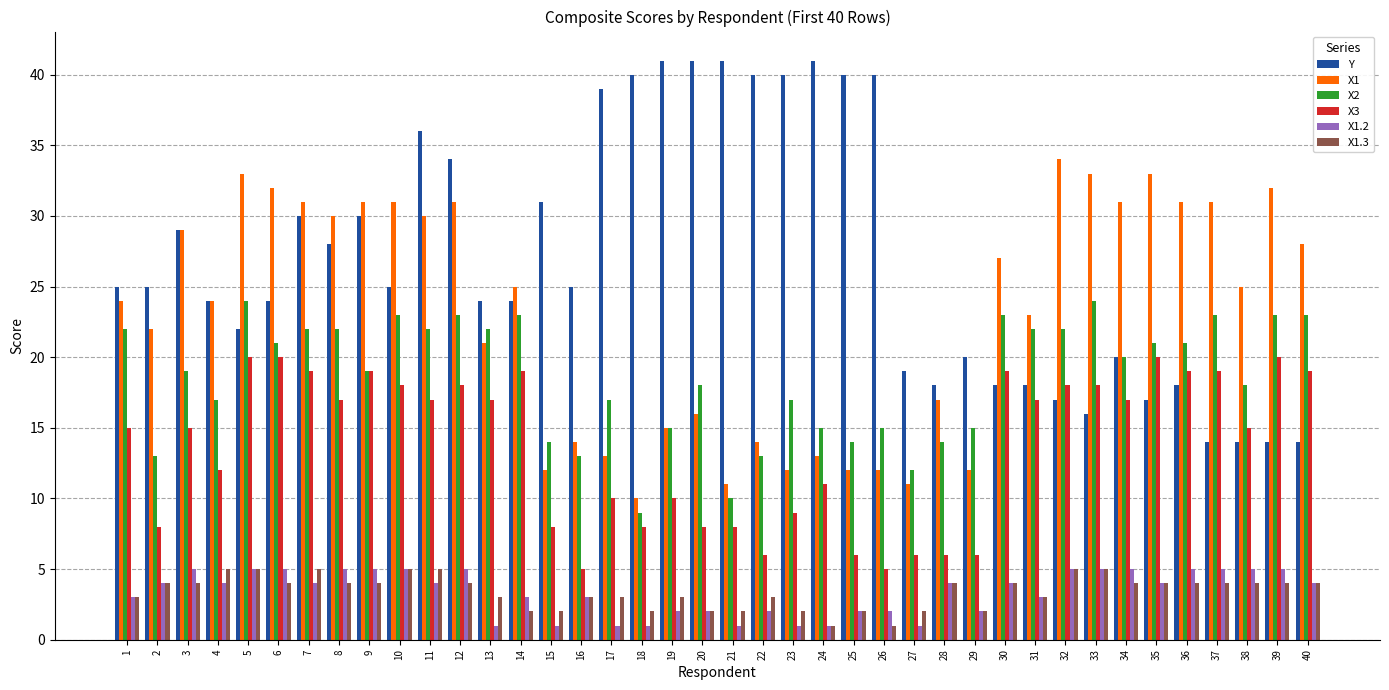

Reading left to right, list all the values displayed in this chart.

Y: 1=25	2=25	3=29	4=24	5=22	6=24	7=30	8=28	9=30	10=25	11=36	12=34	13=24	14=24	15=31	16=25	17=39	18=40	19=41	20=41	21=41	22=40	23=40	24=41	25=40	26=40	27=19	28=18	29=20	30=18	31=18	32=17	33=16	34=20	35=17	36=18	37=14	38=14	39=14	40=14
X1: 1=24	2=22	3=29	4=24	5=33	6=32	7=31	8=30	9=31	10=31	11=30	12=31	13=21	14=25	15=12	16=14	17=13	18=10	19=15	20=16	21=11	22=14	23=12	24=13	25=12	26=12	27=11	28=17	29=12	30=27	31=23	32=34	33=33	34=31	35=33	36=31	37=31	38=25	39=32	40=28
X2: 1=22	2=13	3=19	4=17	5=24	6=21	7=22	8=22	9=19	10=23	11=22	12=23	13=22	14=23	15=14	16=13	17=17	18=9	19=15	20=18	21=10	22=13	23=17	24=15	25=14	26=15	27=12	28=14	29=15	30=23	31=22	32=22	33=24	34=20	35=21	36=21	37=23	38=18	39=23	40=23
X3: 1=15	2=8	3=15	4=12	5=20	6=20	7=19	8=17	9=19	10=18	11=17	12=18	13=17	14=19	15=8	16=5	17=10	18=8	19=10	20=8	21=8	22=6	23=9	24=11	25=6	26=5	27=6	28=6	29=6	30=19	31=17	32=18	33=18	34=17	35=20	36=19	37=19	38=15	39=20	40=19
X1.2: 1=3	2=4	3=5	4=4	5=5	6=5	7=4	8=5	9=5	10=5	11=4	12=5	13=1	14=3	15=1	16=3	17=1	18=1	19=2	20=2	21=1	22=2	23=1	24=1	25=2	26=2	27=1	28=4	29=2	30=4	31=3	32=5	33=5	34=5	35=4	36=5	37=5	38=5	39=5	40=4
X1.3: 1=3	2=4	3=4	4=5	5=5	6=4	7=5	8=4	9=4	10=5	11=5	12=4	13=3	14=2	15=2	16=3	17=3	18=2	19=3	20=2	21=2	22=3	23=2	24=1	25=2	26=1	27=2	28=4	29=2	30=4	31=3	32=5	33=5	34=4	35=4	36=4	37=4	38=4	39=4	40=4